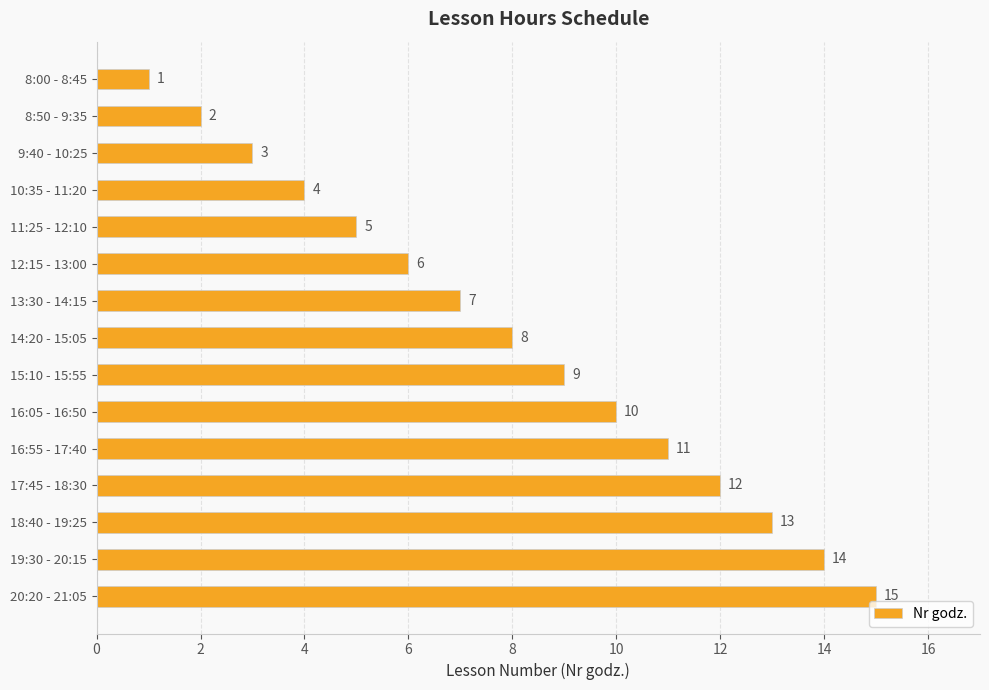

What is the label of the 8th bar from the top?

14:20 - 15:05